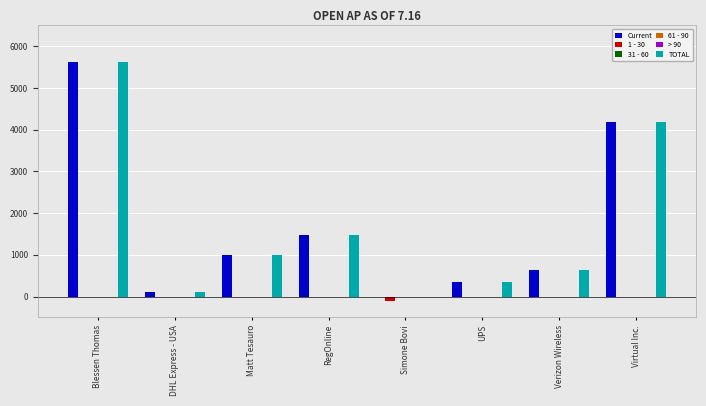

Reading left to right, what are all the values shown in this chart?

Current: 5619.0	108.2	1000.0	1472.9	0.0	340.4	638.1	4189.2
1 - 30: 0.0	0.0	0.0	0.0	-112.1	0.0	0.0	0.0
31 - 60: 0.0	0.0	0.0	0.0	0.0	0.0	0.0	0.0
61 - 90: 0.0	0.0	0.0	0.0	0.0	0.0	0.0	0.0
> 90: 0.0	0.0	0.0	0.0	0.0	0.0	0.0	0.0
TOTAL: 5619.0	108.2	1000.0	1472.9	0.0	340.4	638.1	4189.2